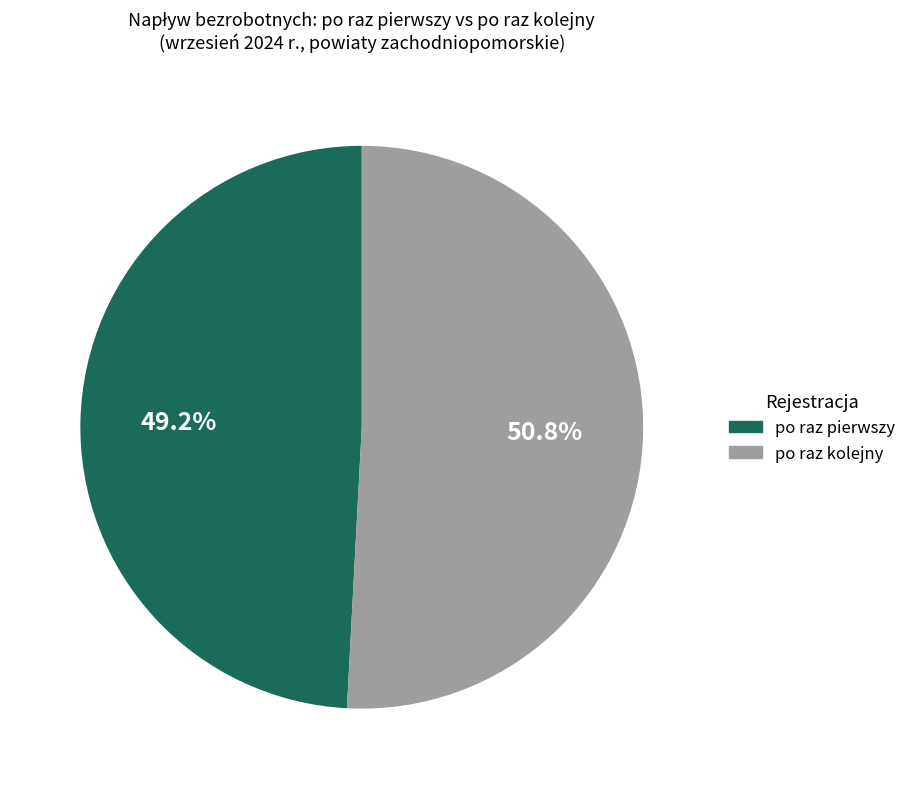

Does any single category account for the majority?

Yes